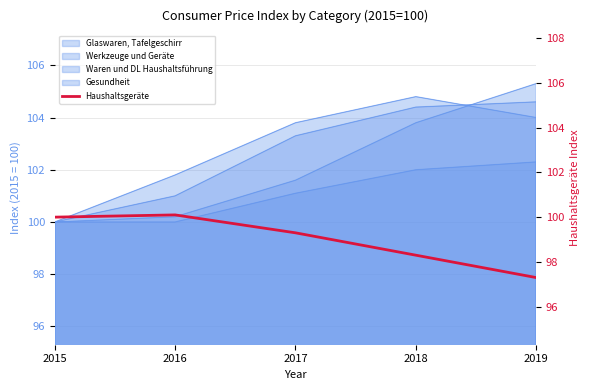

What is the value of the 5th point from the left?

97.3